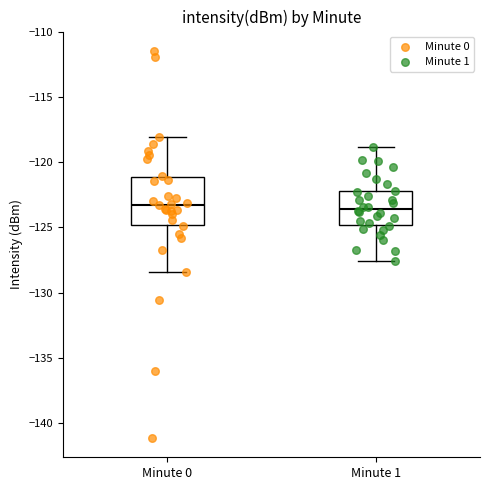

Reading left to right, read every box against the y-axis: the position of its median line, the range the box covers, and the ends of its whiskers. The values are not printed on the chart, so give them approximately, as read against the axis.

Minute 0: median -123.0, box -125.0 to -121.0, whiskers -128.5 to -118.0
Minute 1: median -123.5, box -125.0 to -122.0, whiskers -127.5 to -119.0